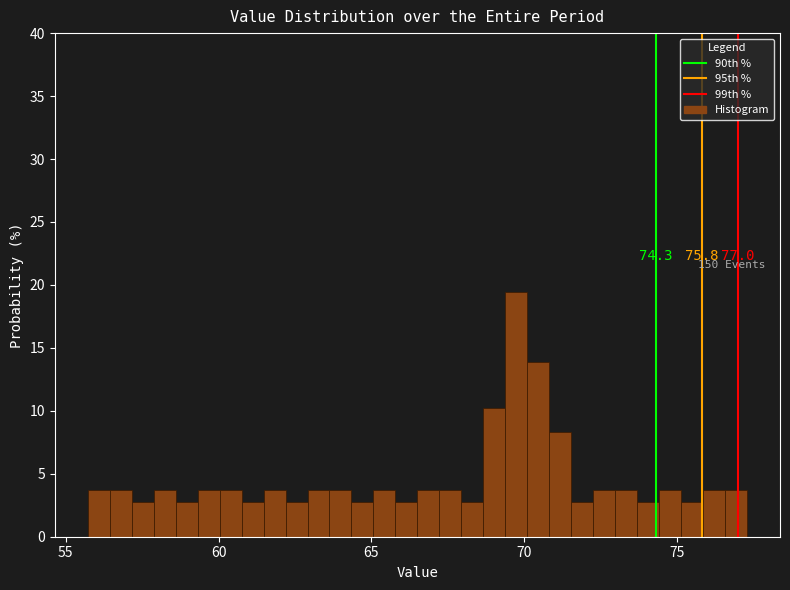

Around what value on the x-axis is the tallest bar? Give the approximate position of its centre, as read against the axis.

69.5